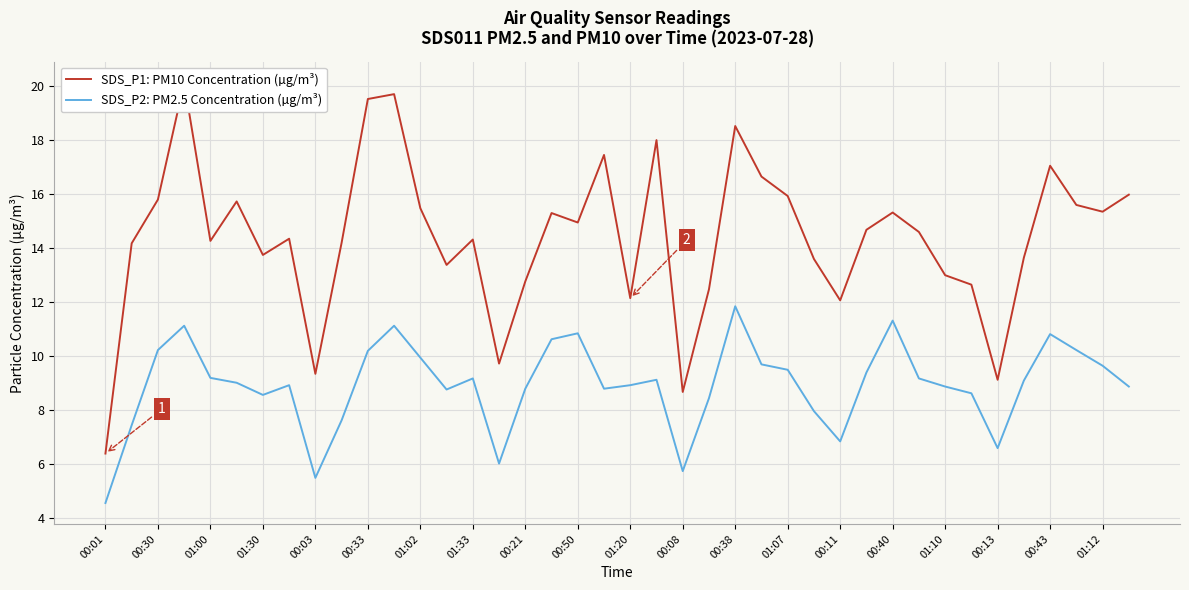

At which category does the chart reach its minimum across all series?

00:01